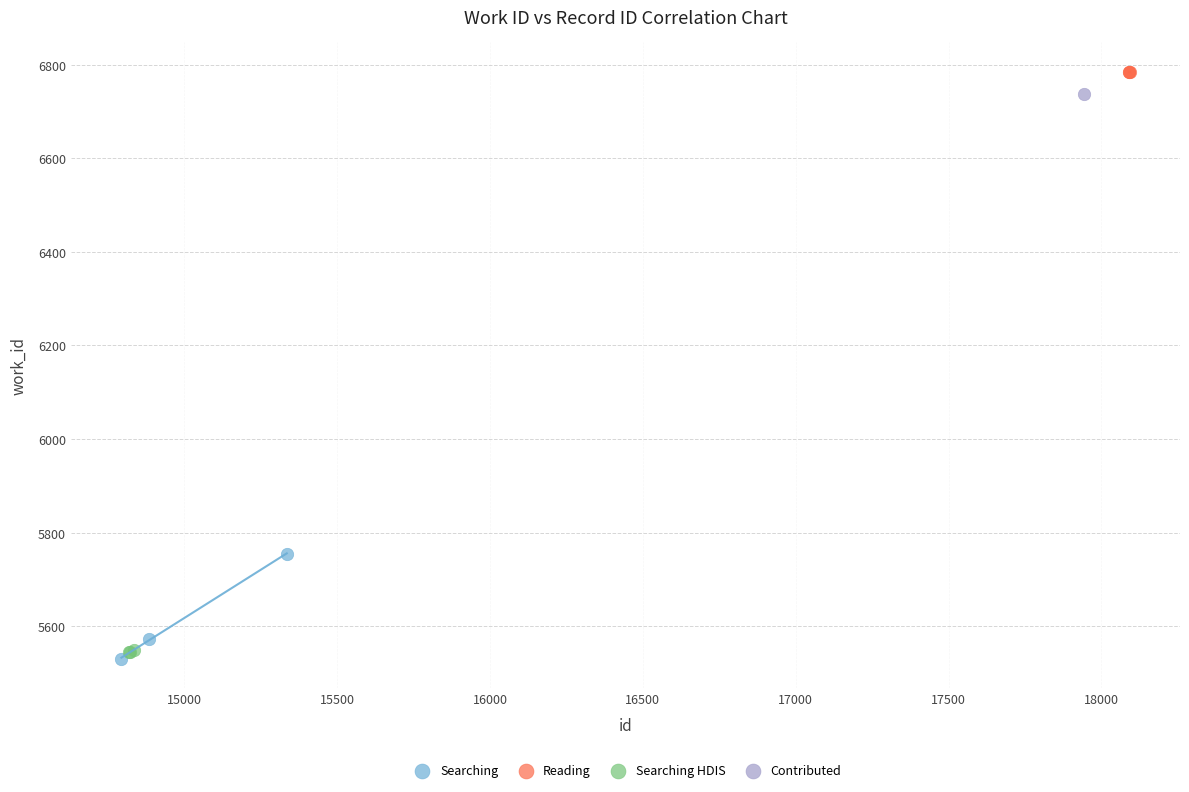

Which series reaches the minimum Y coordinate?

Searching